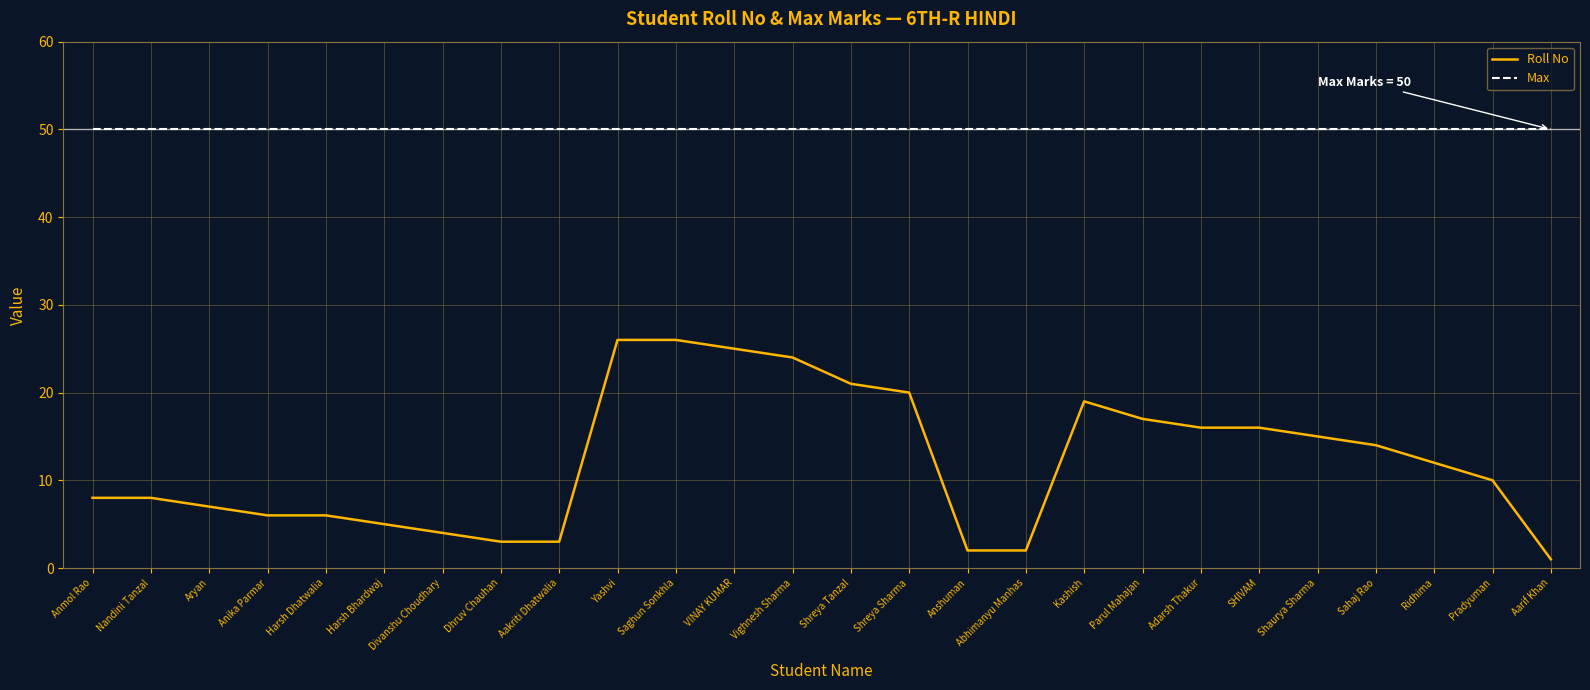

The Roll No series shows 15 at Shaurya Sharma. True or false?

True